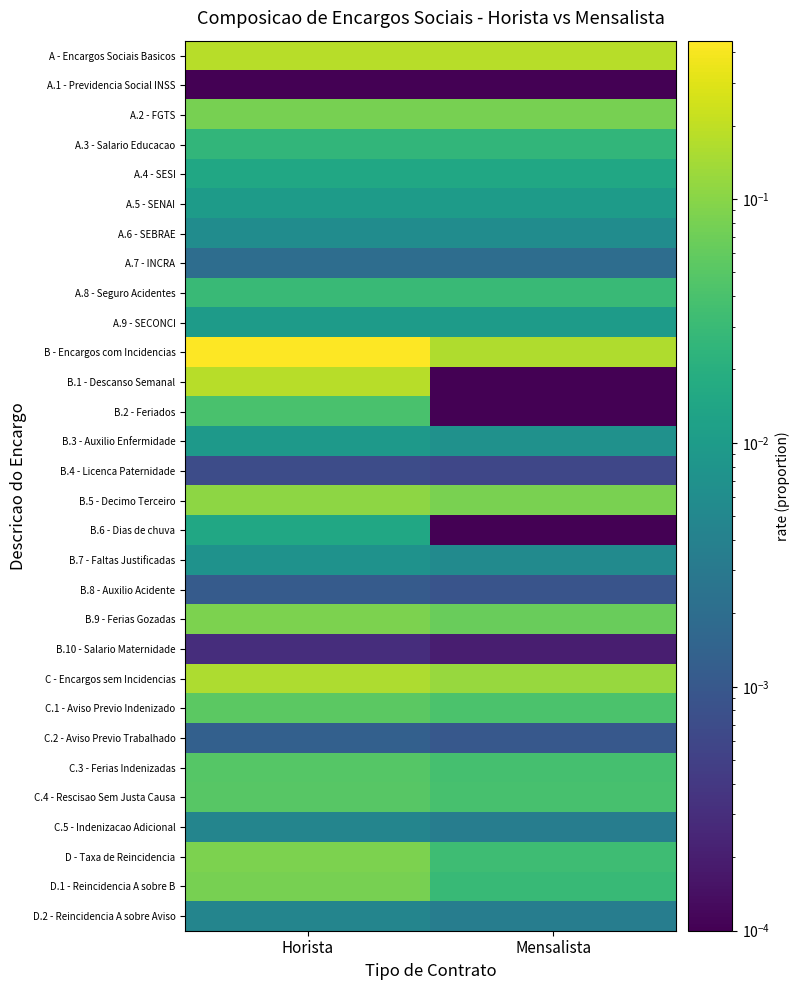

Which category has the lowest value across all series?

Horista